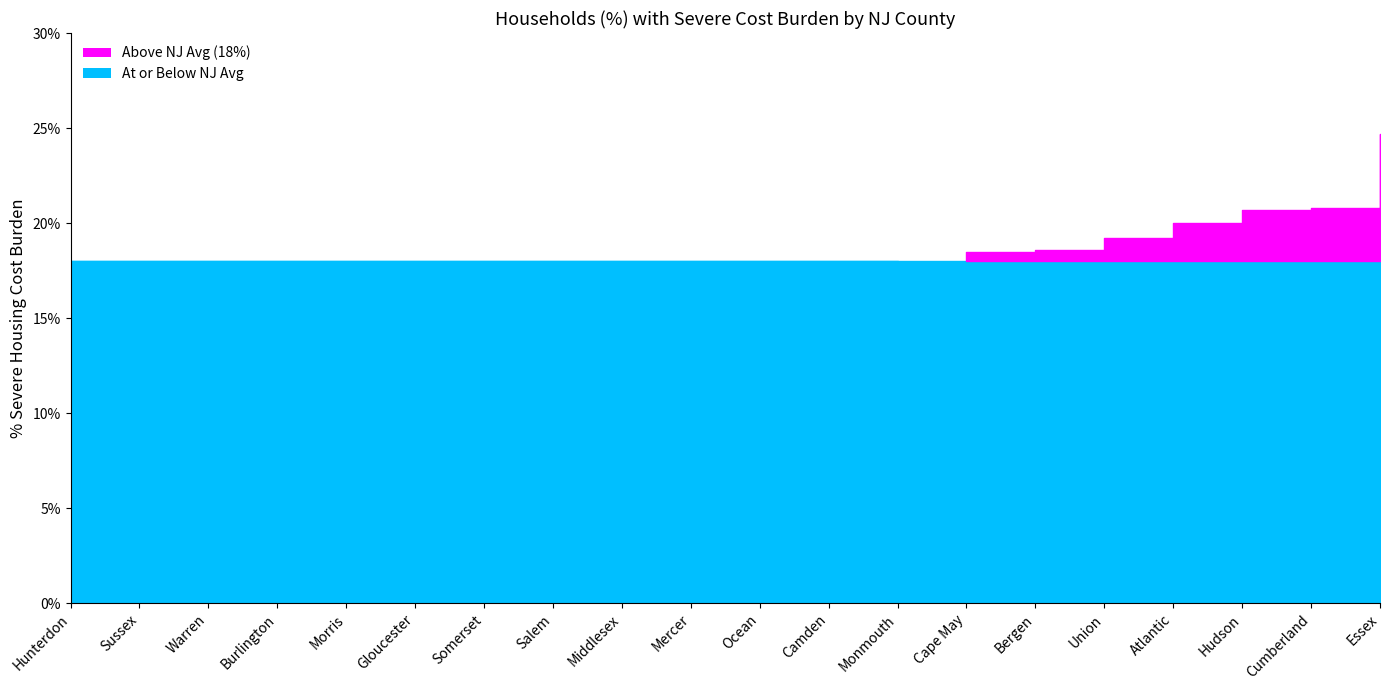

What is the sum of all values?

3.4